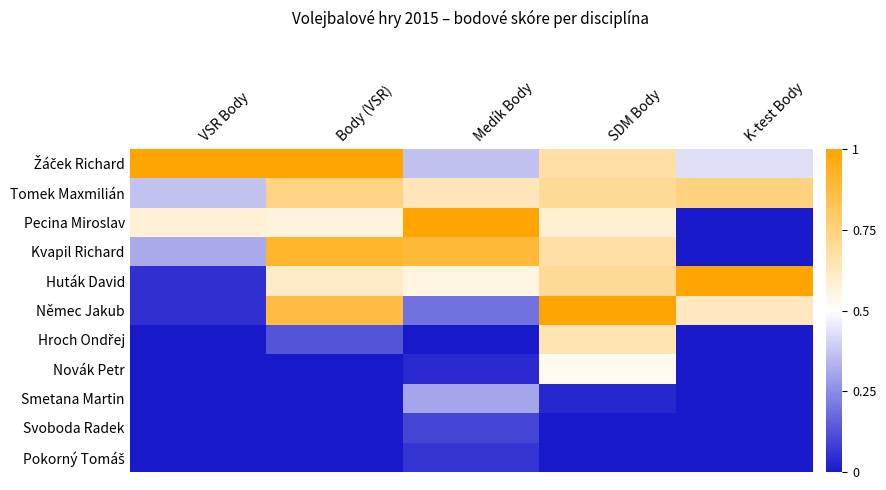

At which category is the sum across all series the highest?

SDM Body